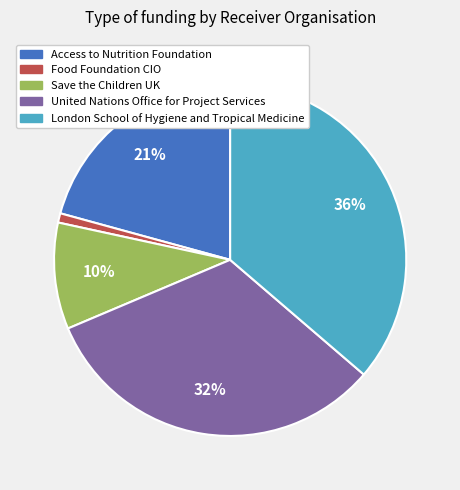

The Food Foundation CIO slice represents 1% of the pie. True or false?

True